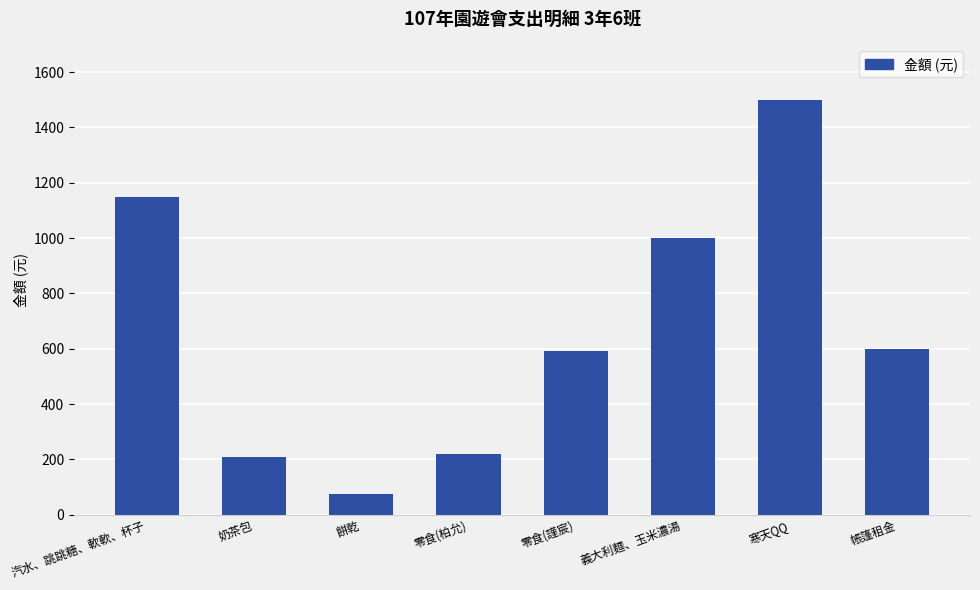

What is the ratio of the value at 寒天QQ to the value at 義大利麵、玉米濃湯?

1.5